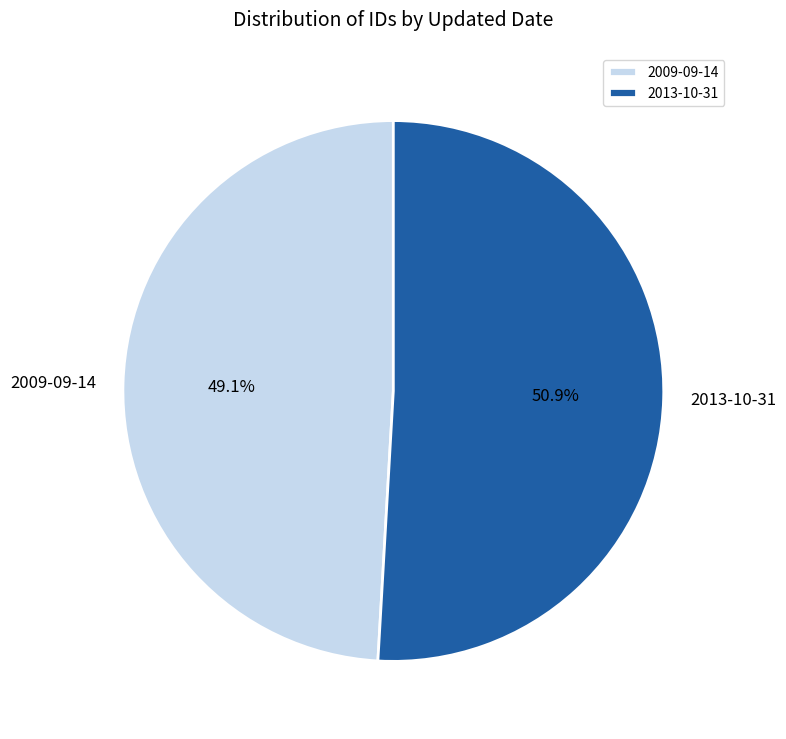

To the nearest percent, what is the difference between the 2013-10-31 and 2009-09-14 slice percentages?

2%